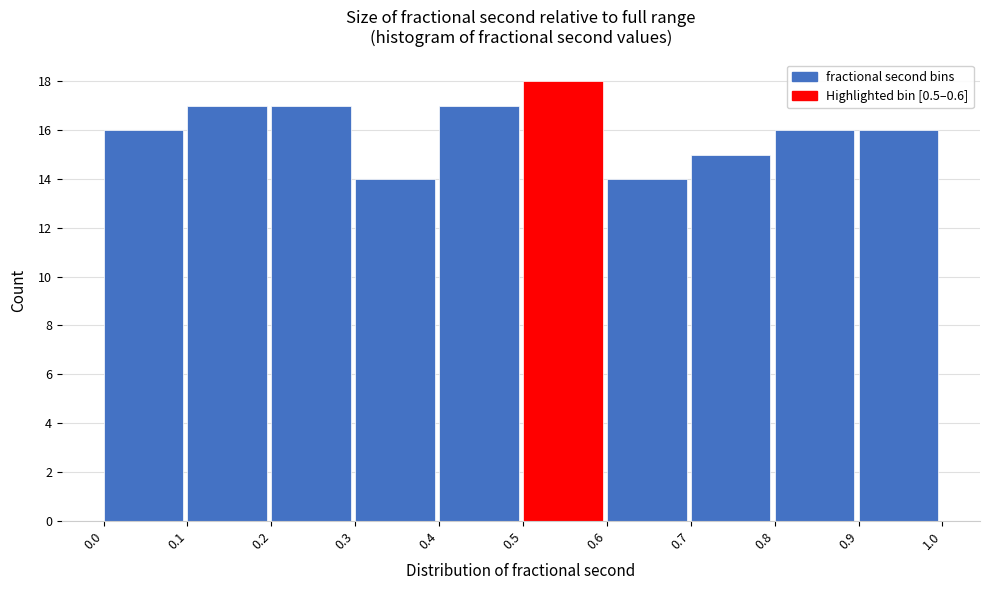

Reading left to right, transcribe this chart: for each bar, give the range it covers on the x-axis and its height. The values are not printed on the chart, so give them approximately, as read against the axis.

0.0 to 0.1: 16
0.1 to 0.2: 17
0.2 to 0.3: 17
0.3 to 0.4: 14
0.4 to 0.5: 17
0.5 to 0.6: 18
0.6 to 0.7: 14
0.7 to 0.8: 15
0.8 to 0.9: 16
0.9 to 1.0: 16